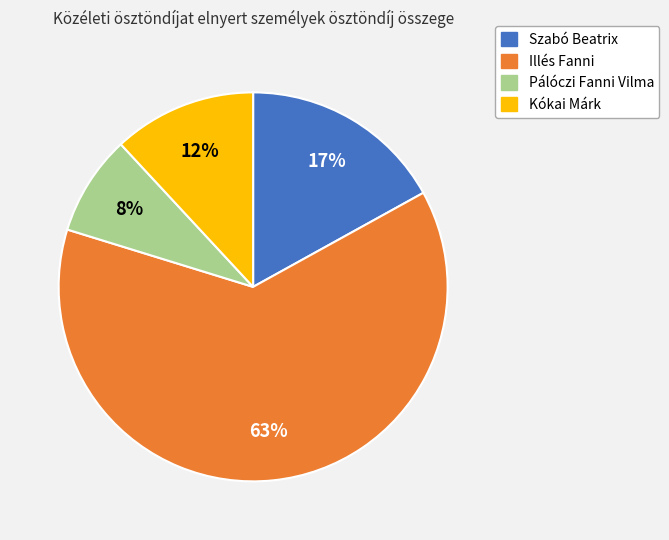

Which slice represents more than half of the pie?

Illés Fanni